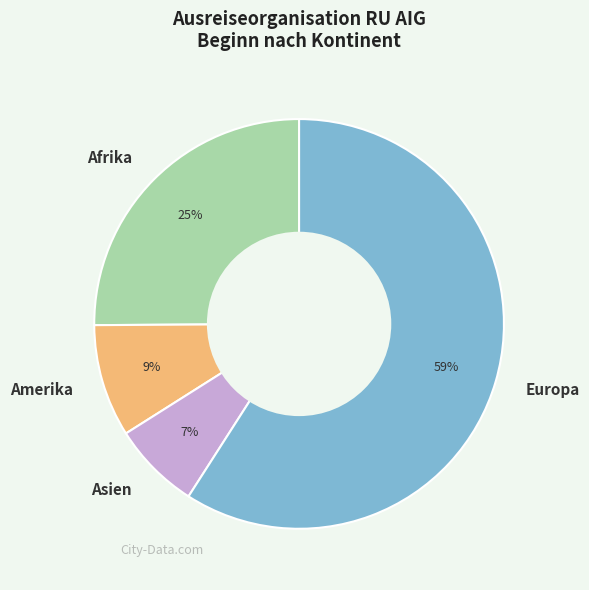

Count the number of slices in the pie.

4